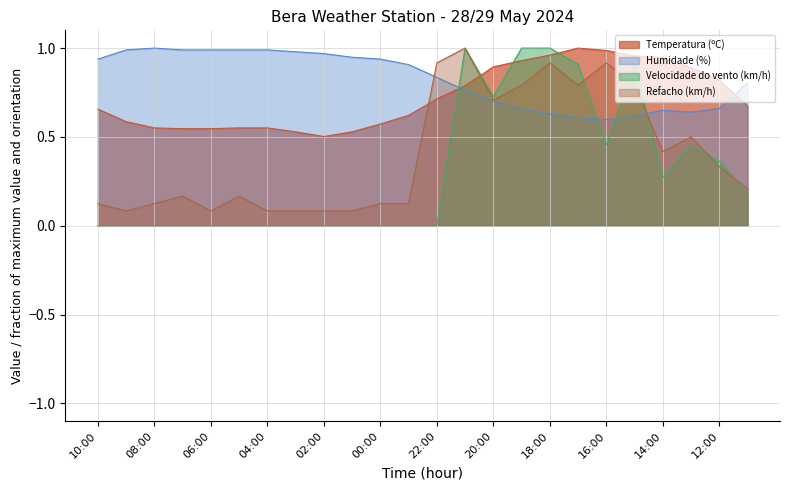

Rank the categories by Humidade (%) value from lowest to highest.

16:00, 17:00, 15:00, 18:00, 13:00, 14:00, 19:00, 12:00, 20:00, 21:00, 11:00, 22:00, 23:00, 10:00, 00:00, 01:00, 02:00, 03:00, 09:00, 07:00, 06:00, 05:00, 04:00, 08:00